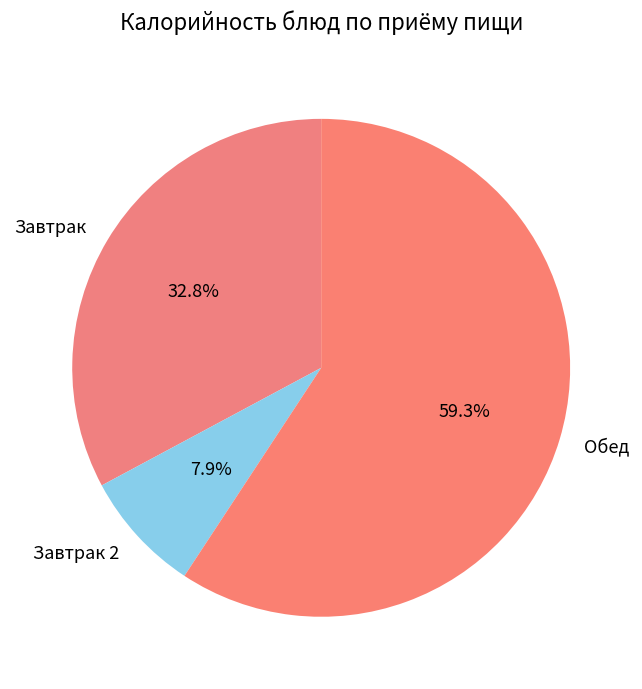

Approximately how many times larger is the value at Обед compared to Завтрак 2?

7.5